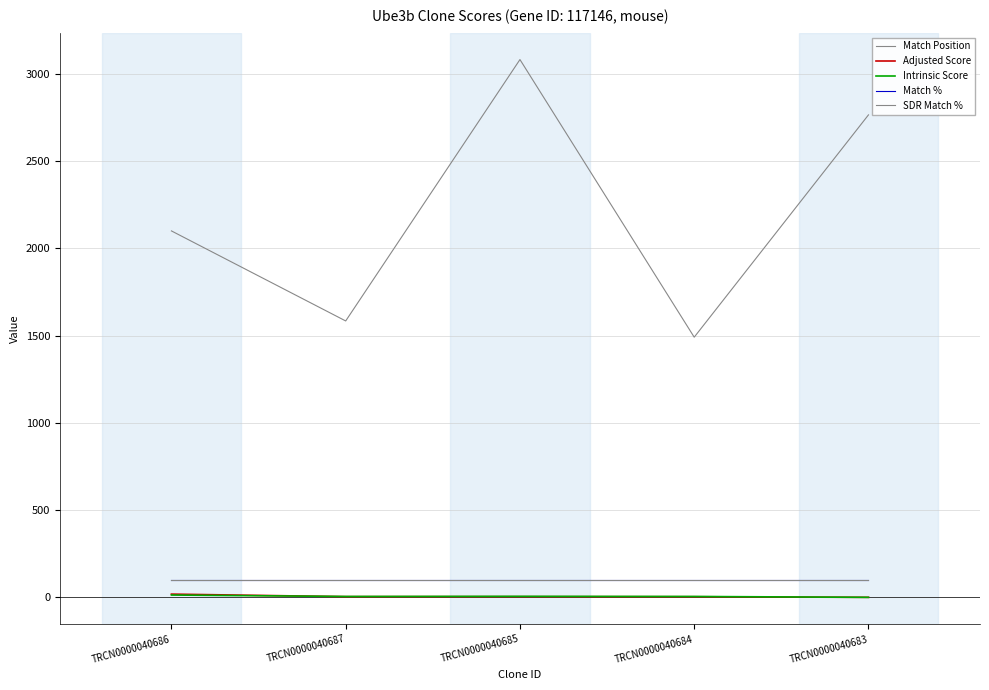

At how many categories does at least one series exceed 304?

5